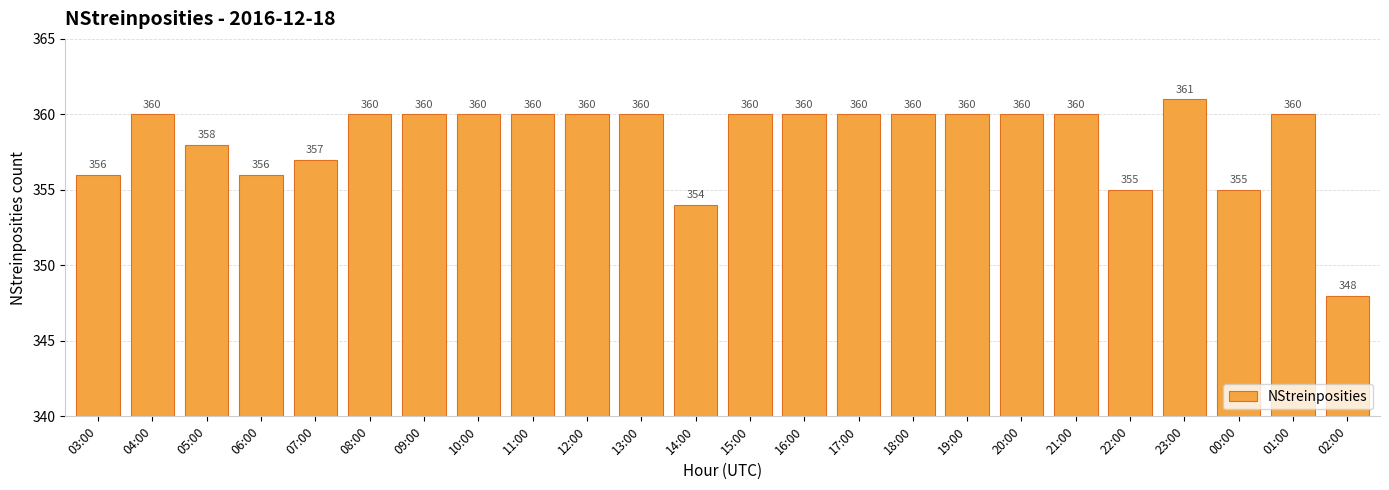

What is the approximate value at 20:00?

360